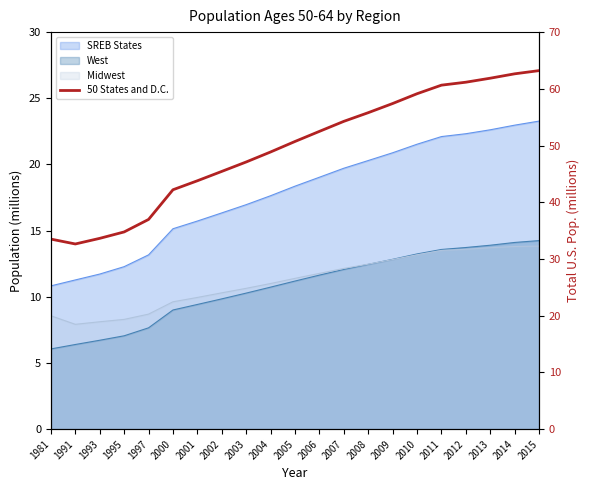

Approximately how many times larger is the value at 1997 compared to 2013?

0.6